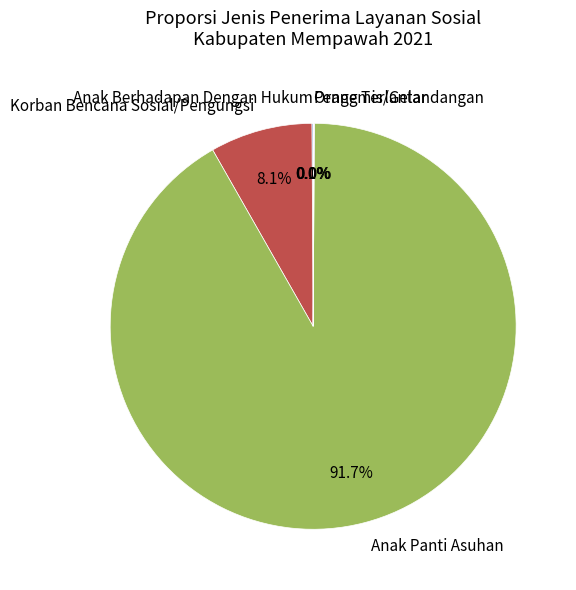

How much of the chart is everything except Korban Bencana Sosial/Pengungsi?

91.9%